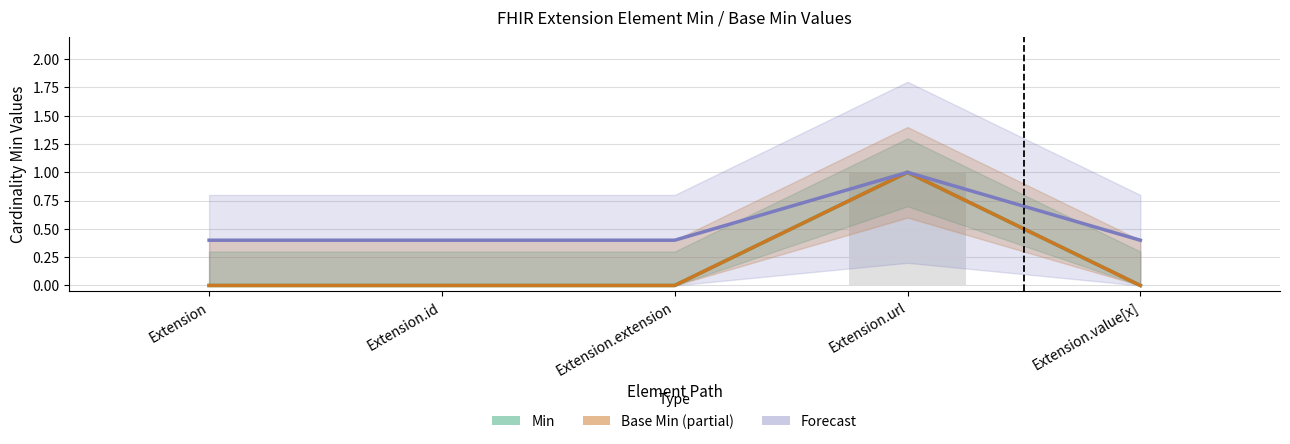

Are the bars horizontal?

No